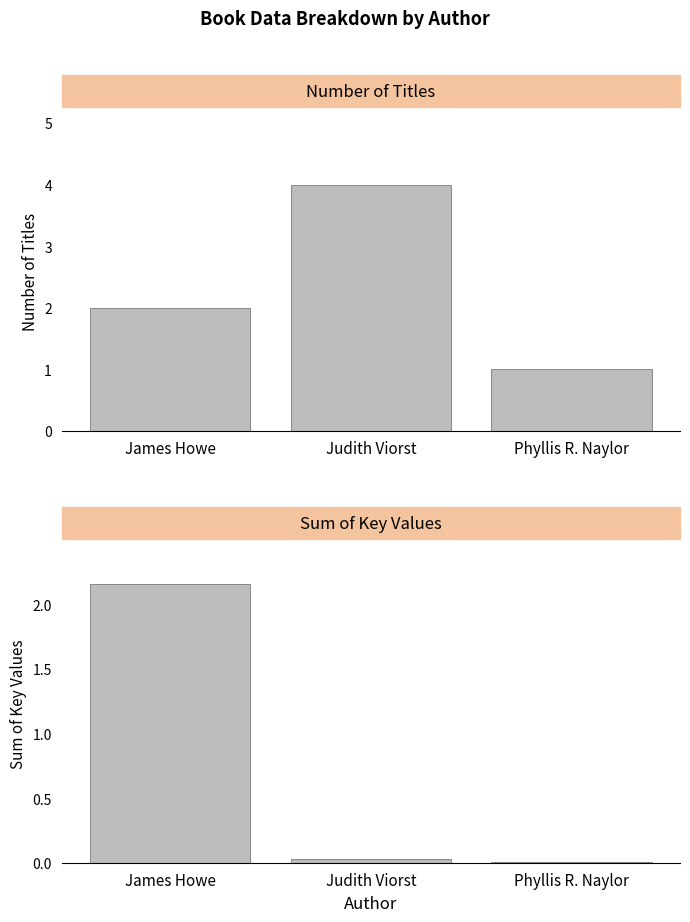

What is the minimum value for Sum of Keys?

5526